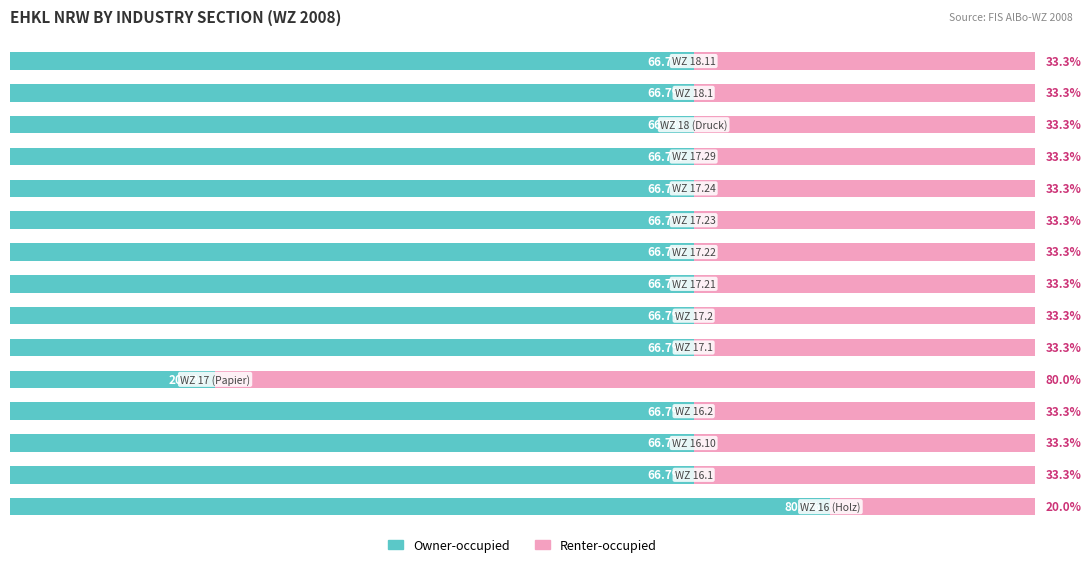

What is the value of the Owner-occupied bar at the 8th from the left?

66.7